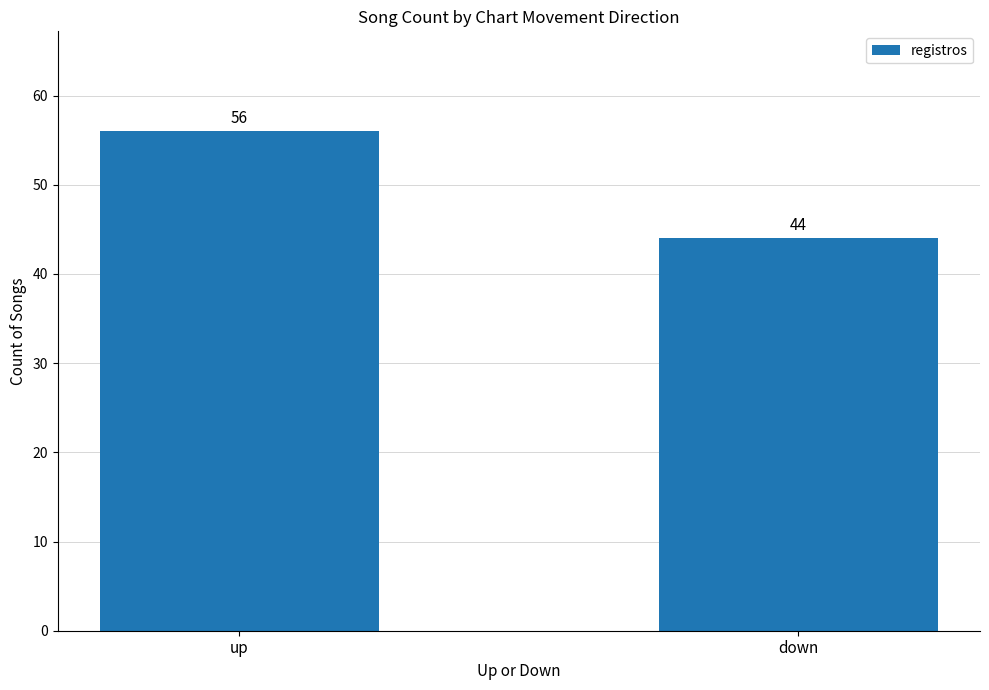

How many bars are there in total?

2